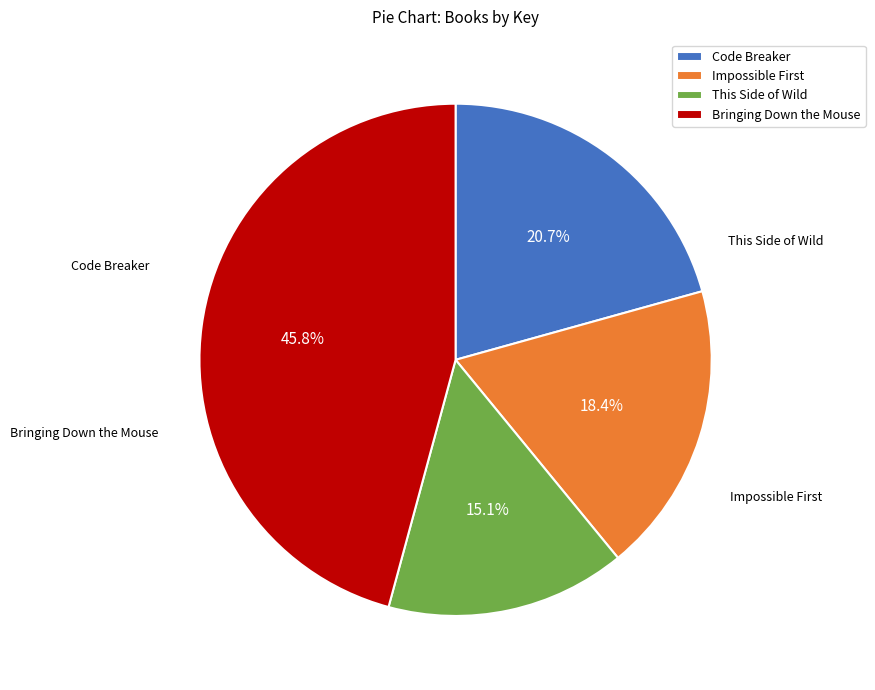

What portion of the pie excludes Code Breaker?

79.3%